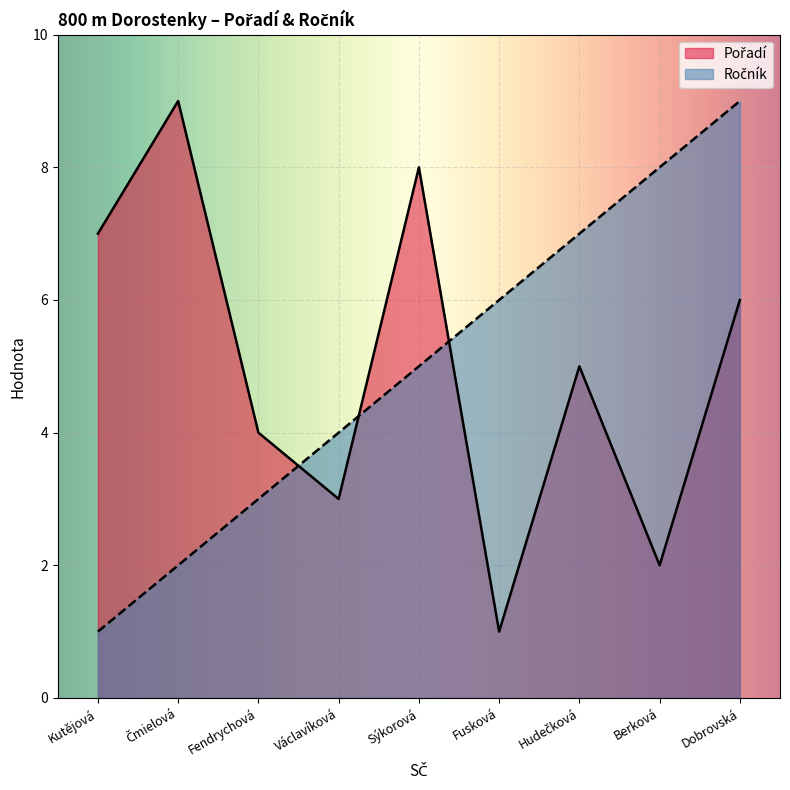

How many values are between 3 and 7?

5